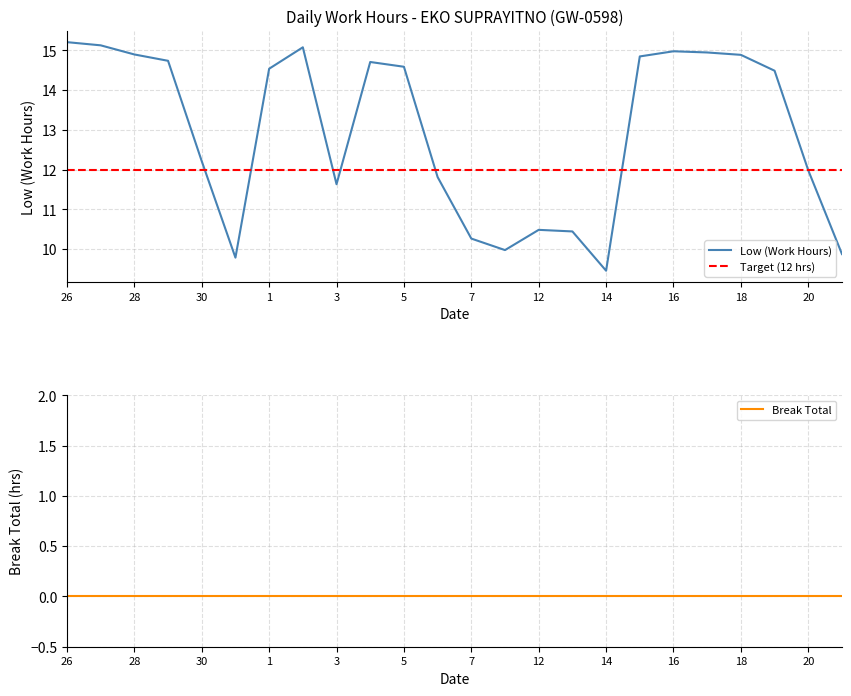

Which series has the largest total across all categories?

Low (Work Hours)